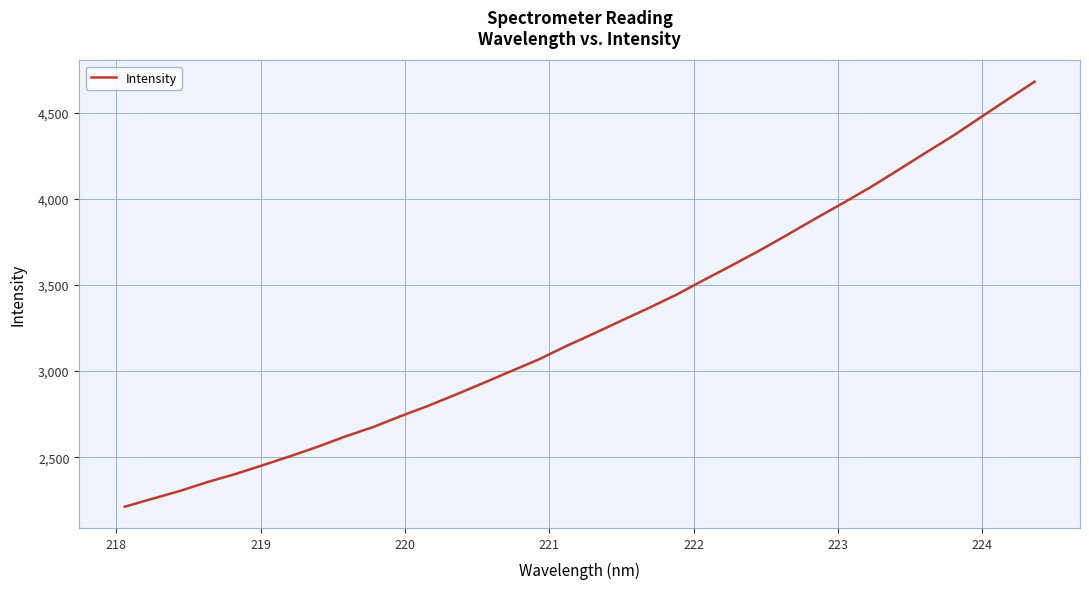

What is the minimum value shown in the chart?

2212.8